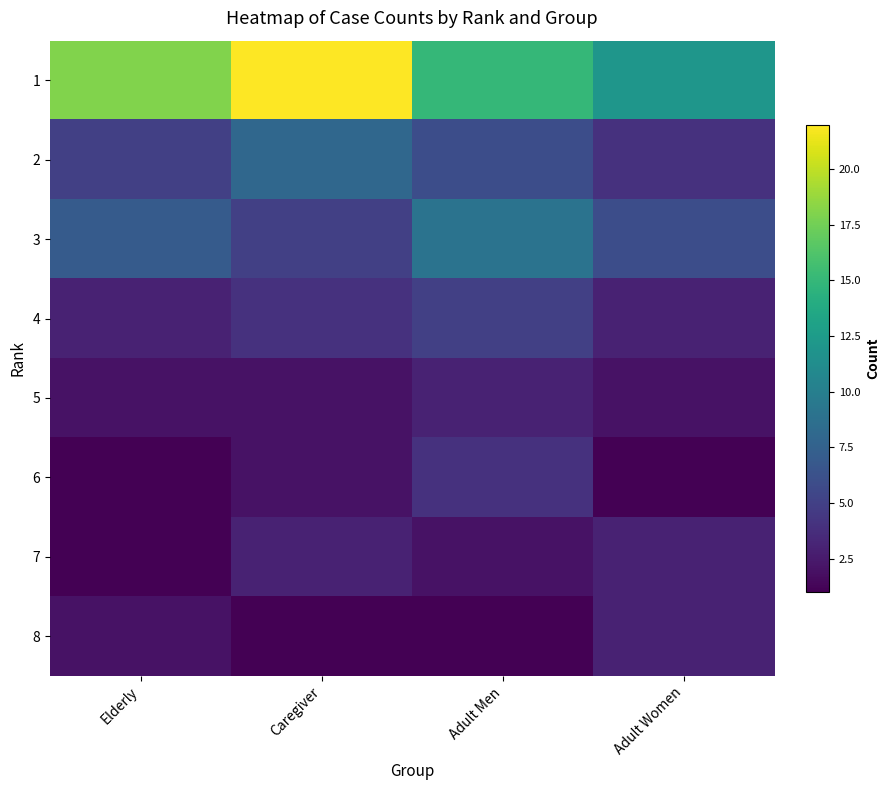

How many data points does each series have?

4